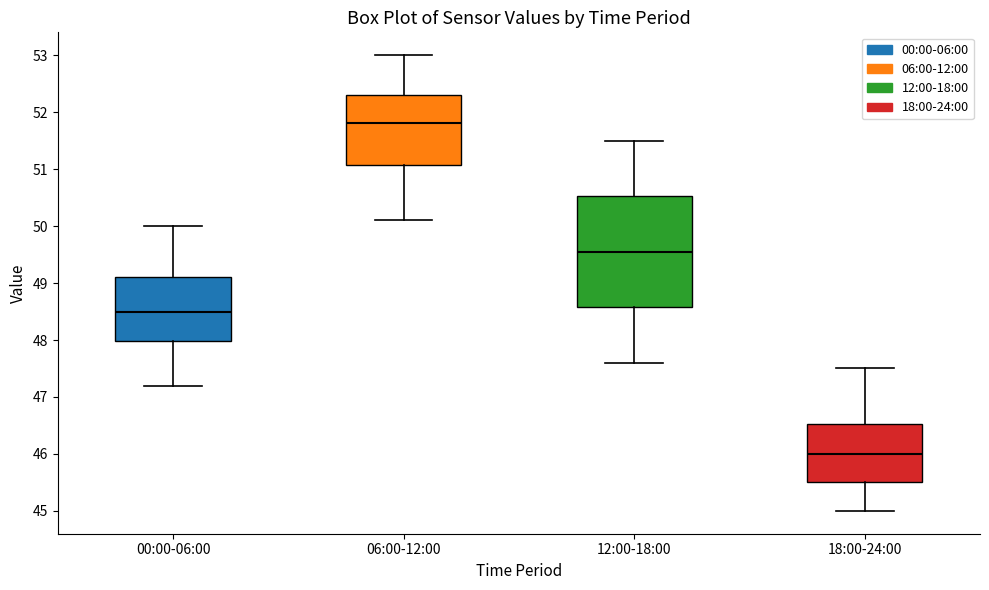

Where does the lower whisker of the box for 06:00-12:00 end on the y-axis? The values are not printed on the chart, so give them approximately, as read against the axis.

50.1